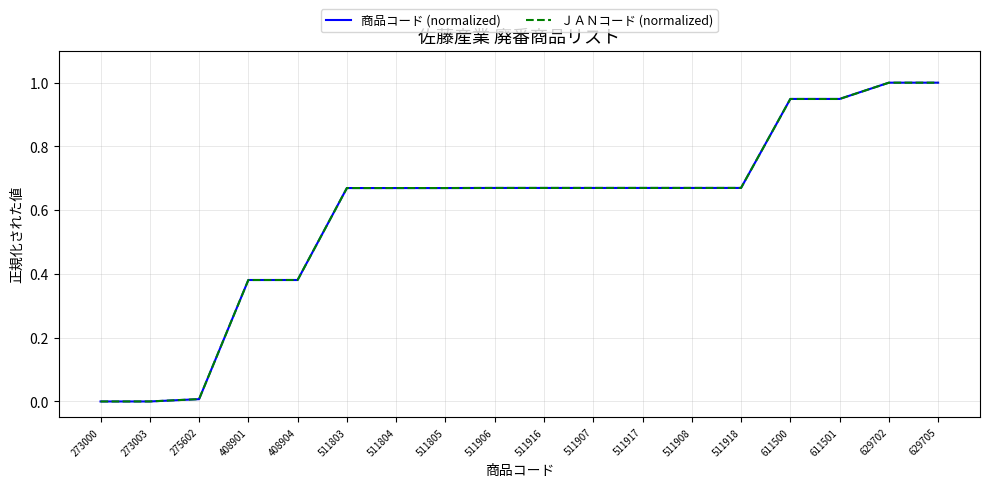

What is the highest value of the 商品コード (normalized) series?

1.0